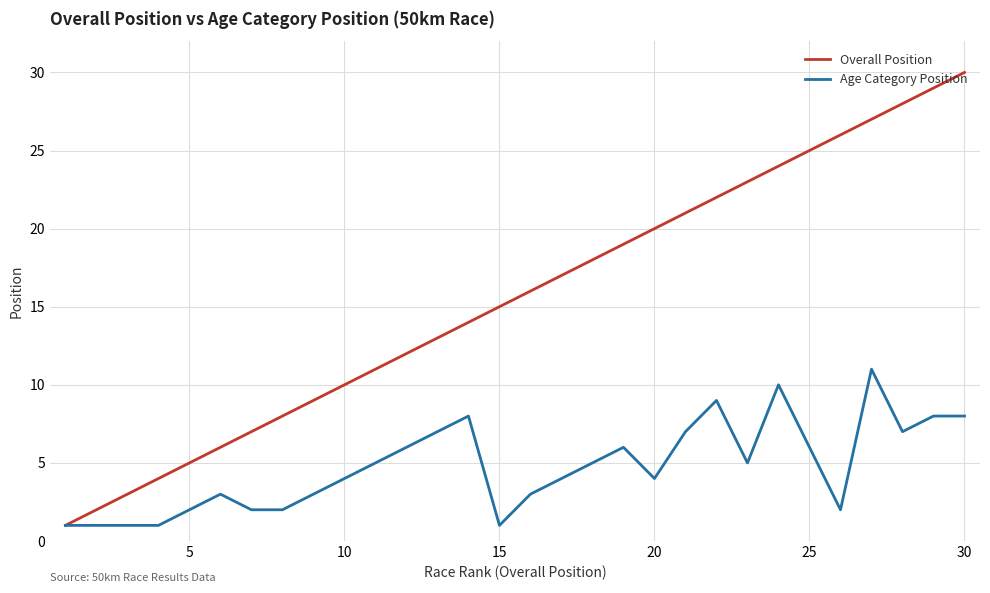

Which series has the largest range (max minus min)?

Overall Position